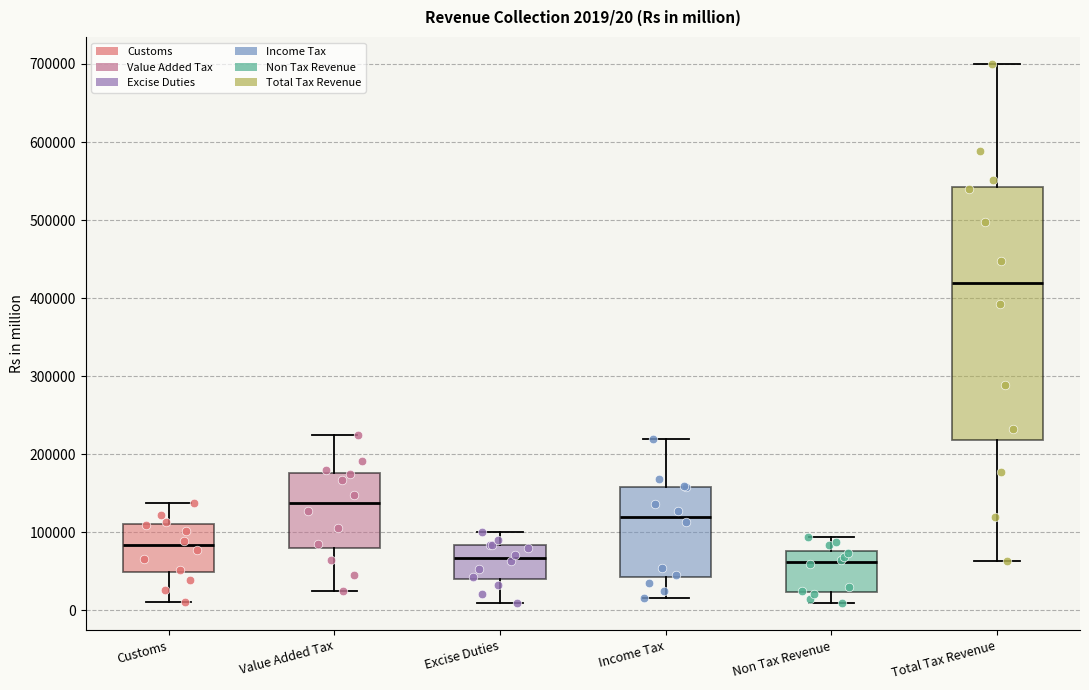

Which box is the tallest, from its lower edge to its upper edge?

Total Tax Revenue